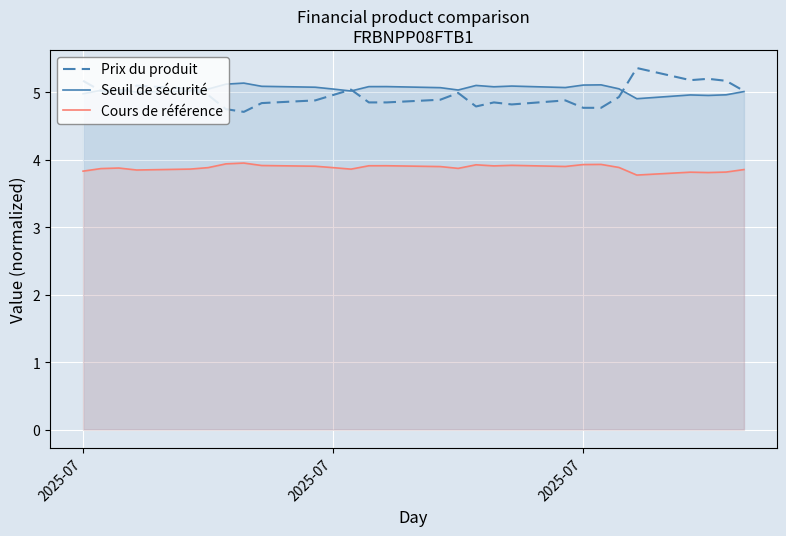

The value of Seuil de sécurité at 12 is 7.0. True or false?

False